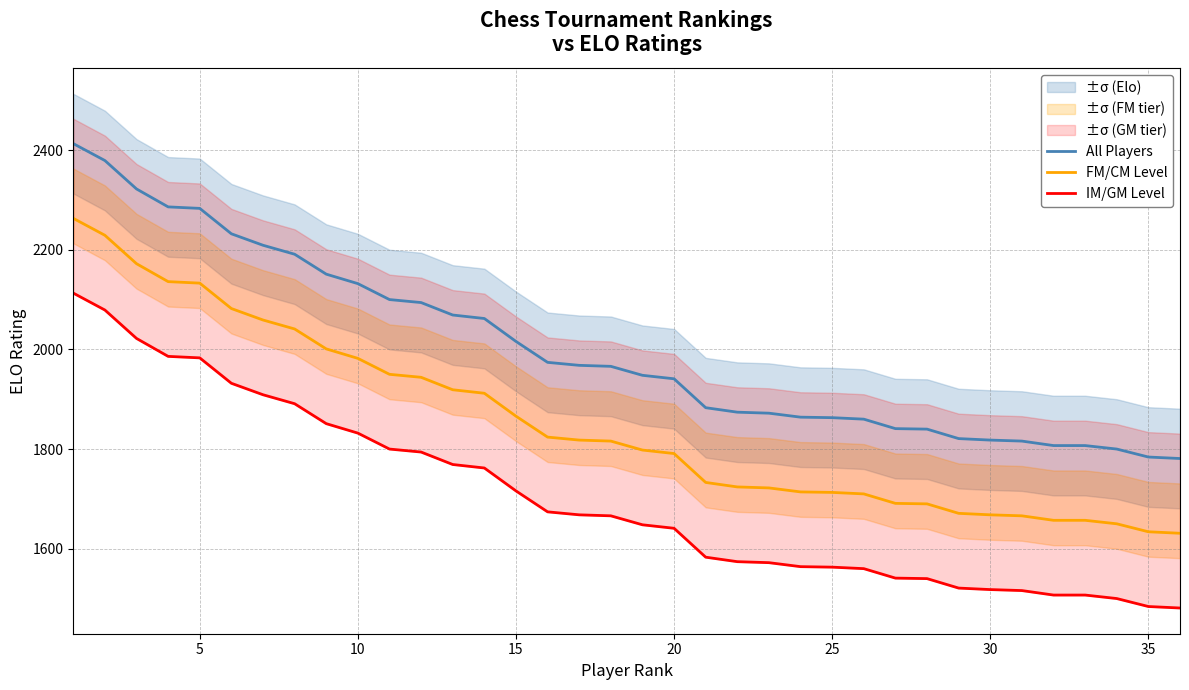

What is the average value of the All Players series?

2002